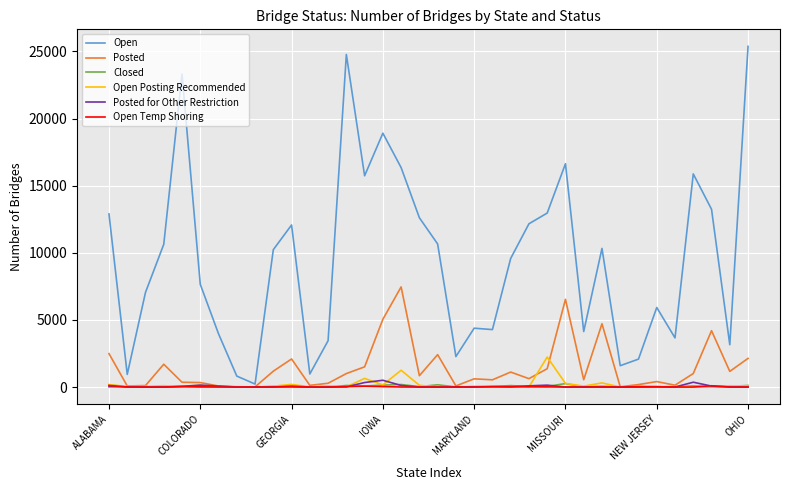

Which series has the largest range (max minus min)?

Open